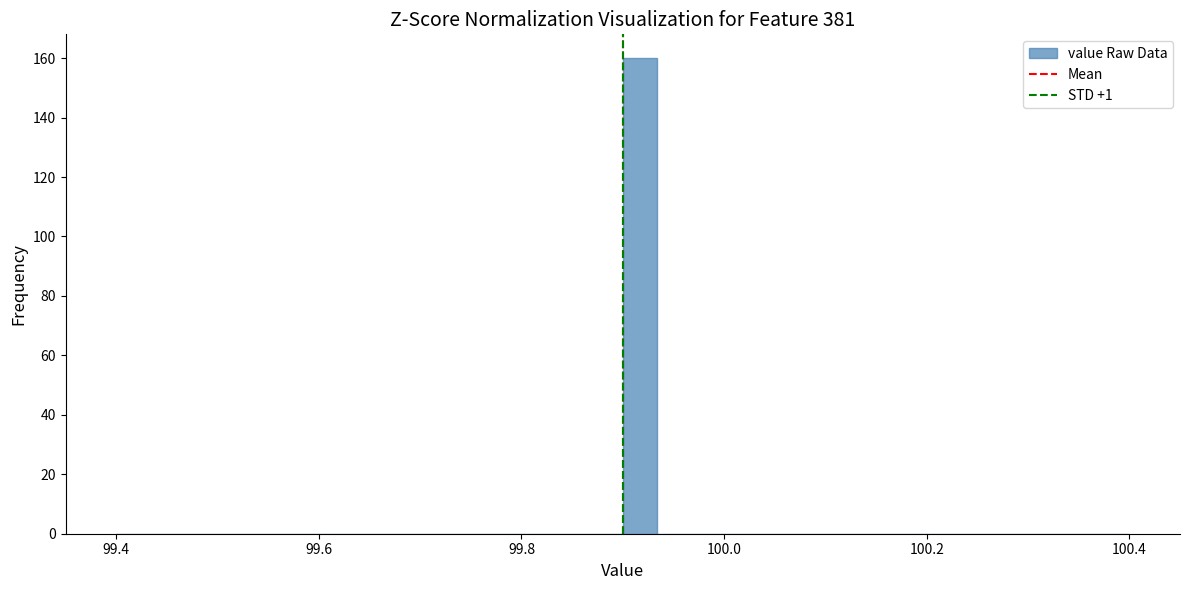

Around what value on the x-axis is the tallest bar? Give the approximate position of its centre, as read against the axis.

99.92